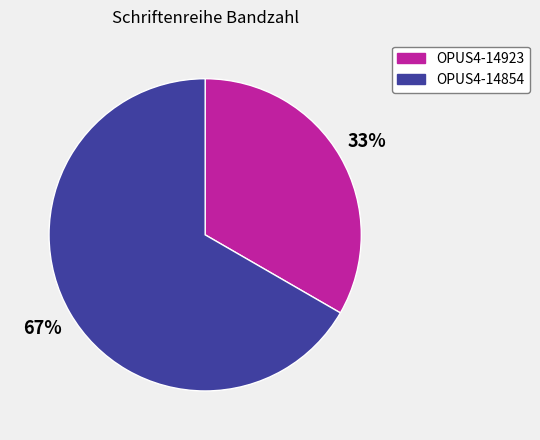

Combined, do OPUS4-14923 and OPUS4-14854 account for over 50%?

Yes